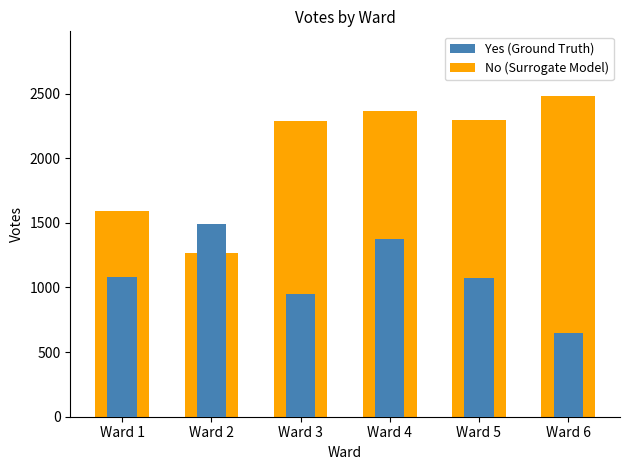

What is the total value across all series at Ward 6?

3136